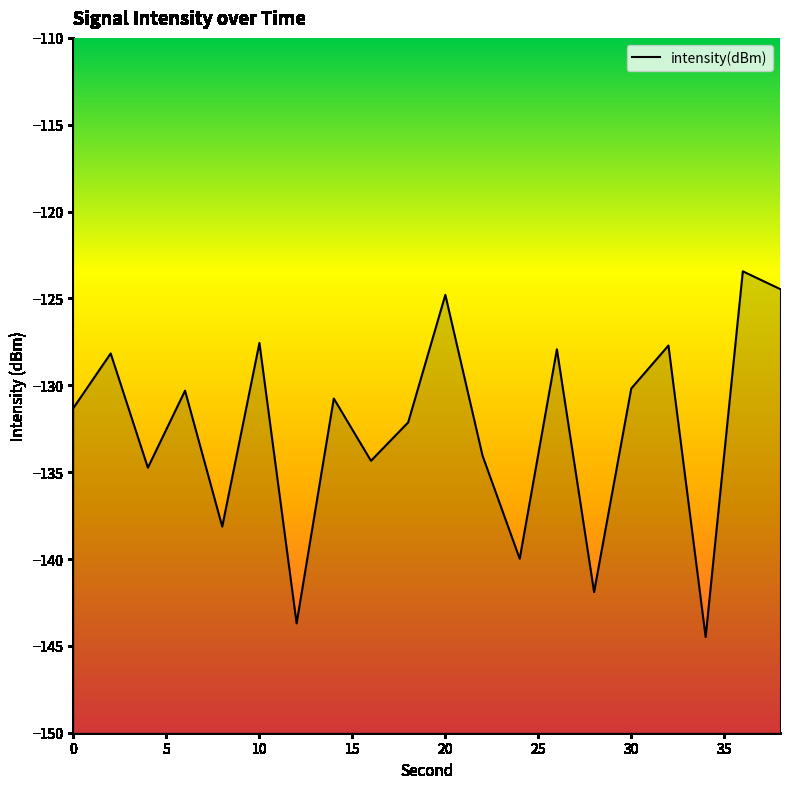

Rank the categories by value from highest to lowest.

36, 38, 20, 10, 32, 26, 2, 30, 6, 14, 0, 18, 22, 16, 4, 8, 24, 28, 12, 34